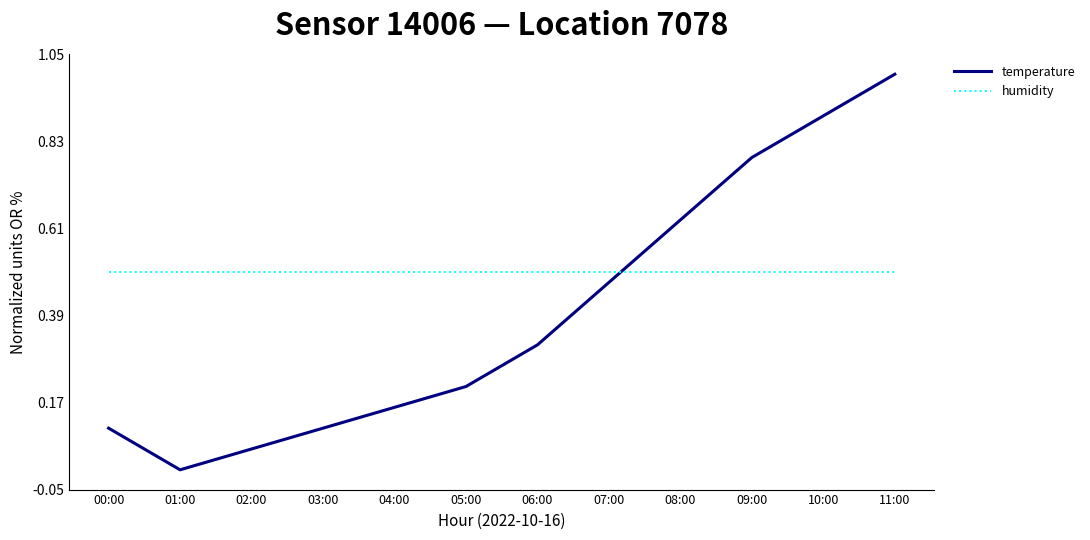

At which category does temperature reach its first local valley?

01:00